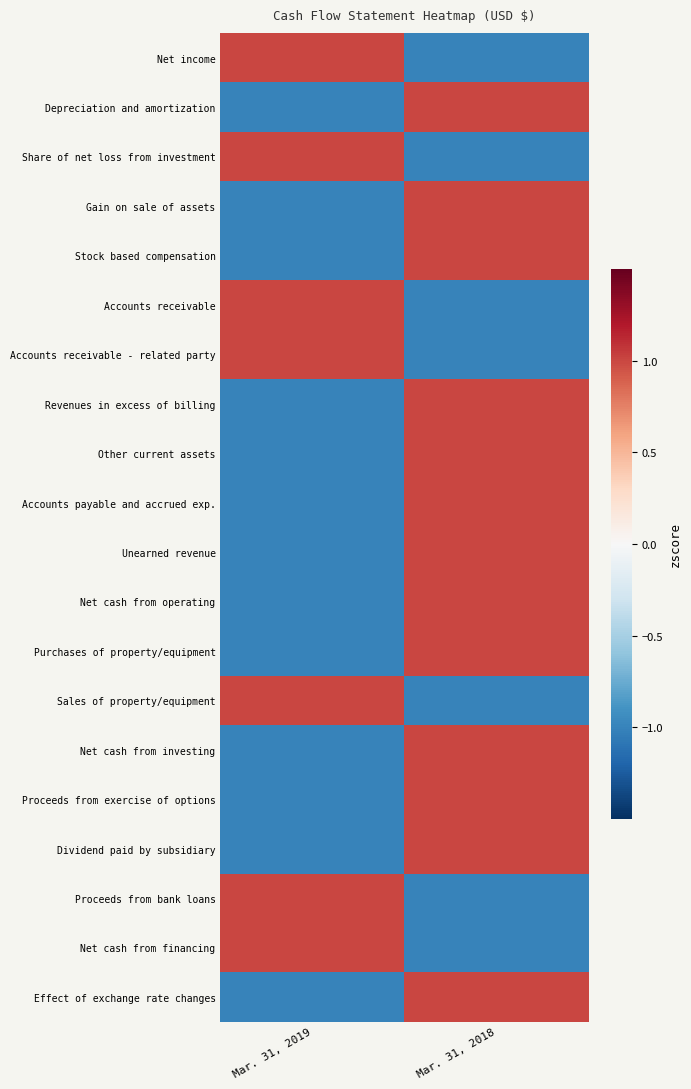

Reading left to right, extract all data points from this chart.

Net income: Mar. 31, 2019=1	Mar. 31, 2018=-1
Depreciation and amortization: Mar. 31, 2019=-1	Mar. 31, 2018=1
Share of net loss from investment: Mar. 31, 2019=1	Mar. 31, 2018=-1
Gain on sale of assets: Mar. 31, 2019=-1	Mar. 31, 2018=1
Stock based compensation: Mar. 31, 2019=-1	Mar. 31, 2018=1
Accounts receivable: Mar. 31, 2019=1	Mar. 31, 2018=-1
Accounts receivable - related party: Mar. 31, 2019=1	Mar. 31, 2018=-1
Revenues in excess of billing: Mar. 31, 2019=-1	Mar. 31, 2018=1
Other current assets: Mar. 31, 2019=-1	Mar. 31, 2018=1
Accounts payable and accrued exp.: Mar. 31, 2019=-1	Mar. 31, 2018=1
Unearned revenue: Mar. 31, 2019=-1	Mar. 31, 2018=1
Net cash from operating: Mar. 31, 2019=-1	Mar. 31, 2018=1
Purchases of property/equipment: Mar. 31, 2019=-1	Mar. 31, 2018=1
Sales of property/equipment: Mar. 31, 2019=1	Mar. 31, 2018=-1
Net cash from investing: Mar. 31, 2019=-1	Mar. 31, 2018=1
Proceeds from exercise of options: Mar. 31, 2019=-1	Mar. 31, 2018=1
Dividend paid by subsidiary: Mar. 31, 2019=-1	Mar. 31, 2018=1
Proceeds from bank loans: Mar. 31, 2019=1	Mar. 31, 2018=-1
Net cash from financing: Mar. 31, 2019=1	Mar. 31, 2018=-1
Effect of exchange rate changes: Mar. 31, 2019=-1	Mar. 31, 2018=1